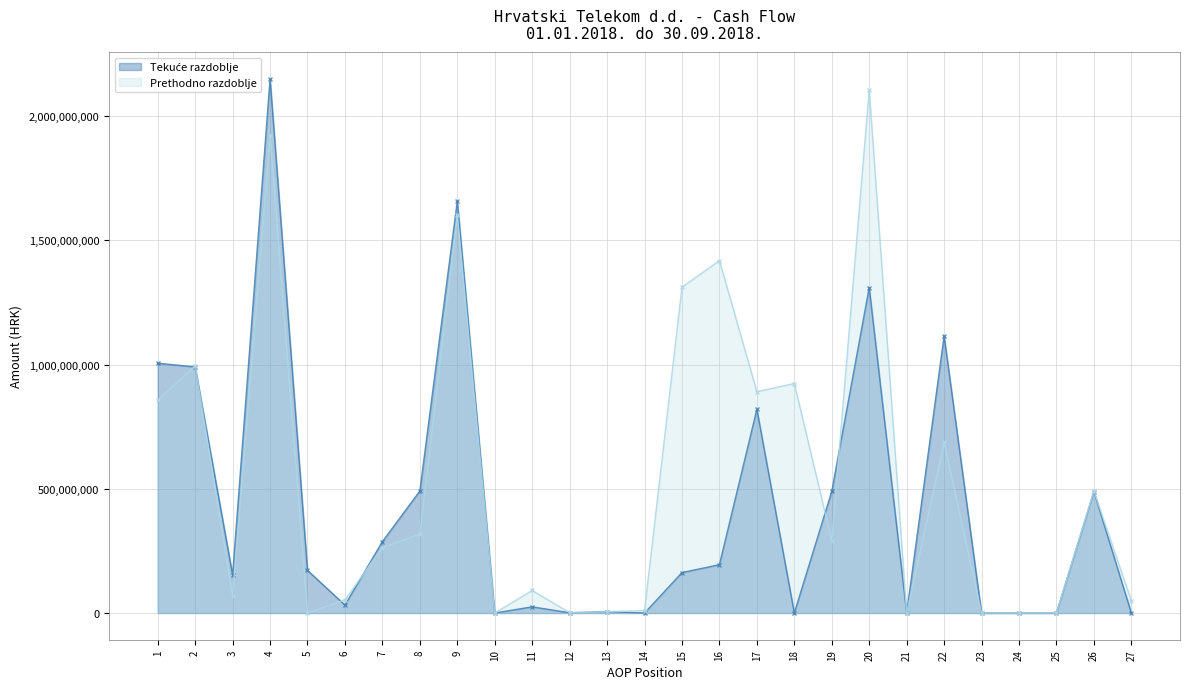

What is the value of the Tekuće razdoblje point at the 15th from the left?

162833267.8